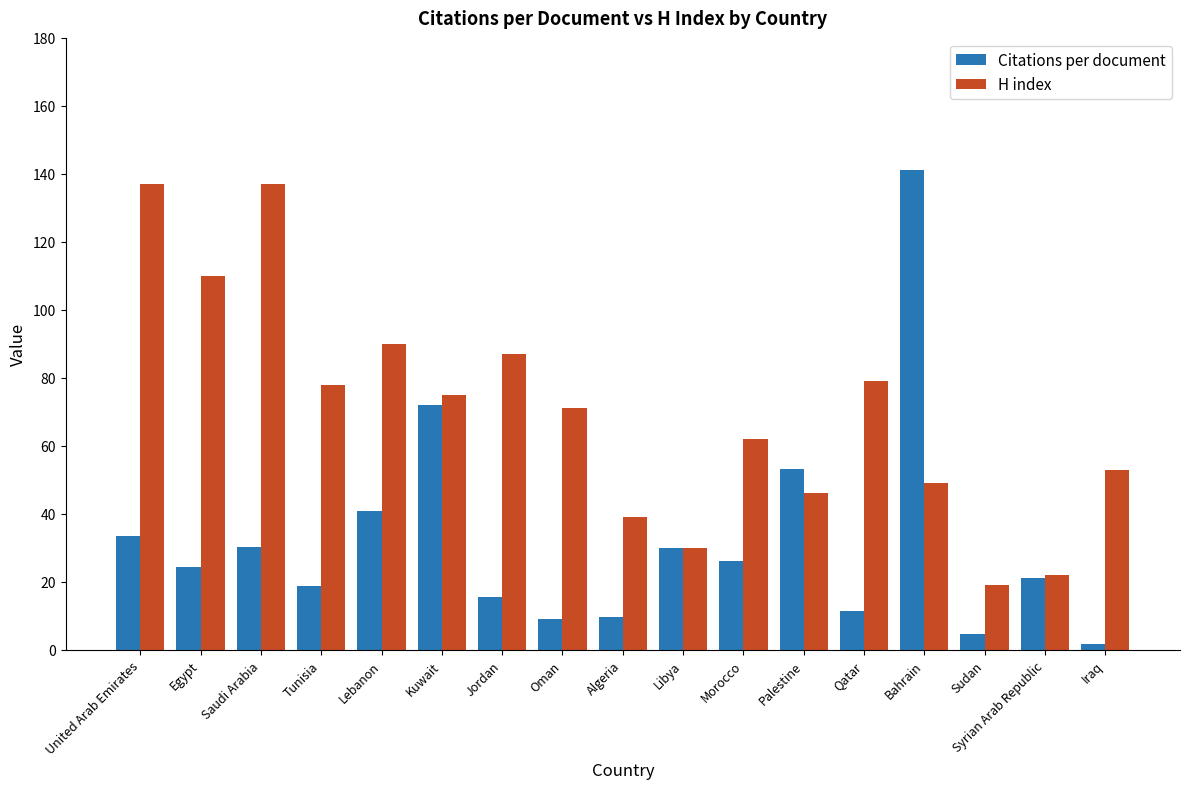

What is the lowest value of the H index series?

19.0